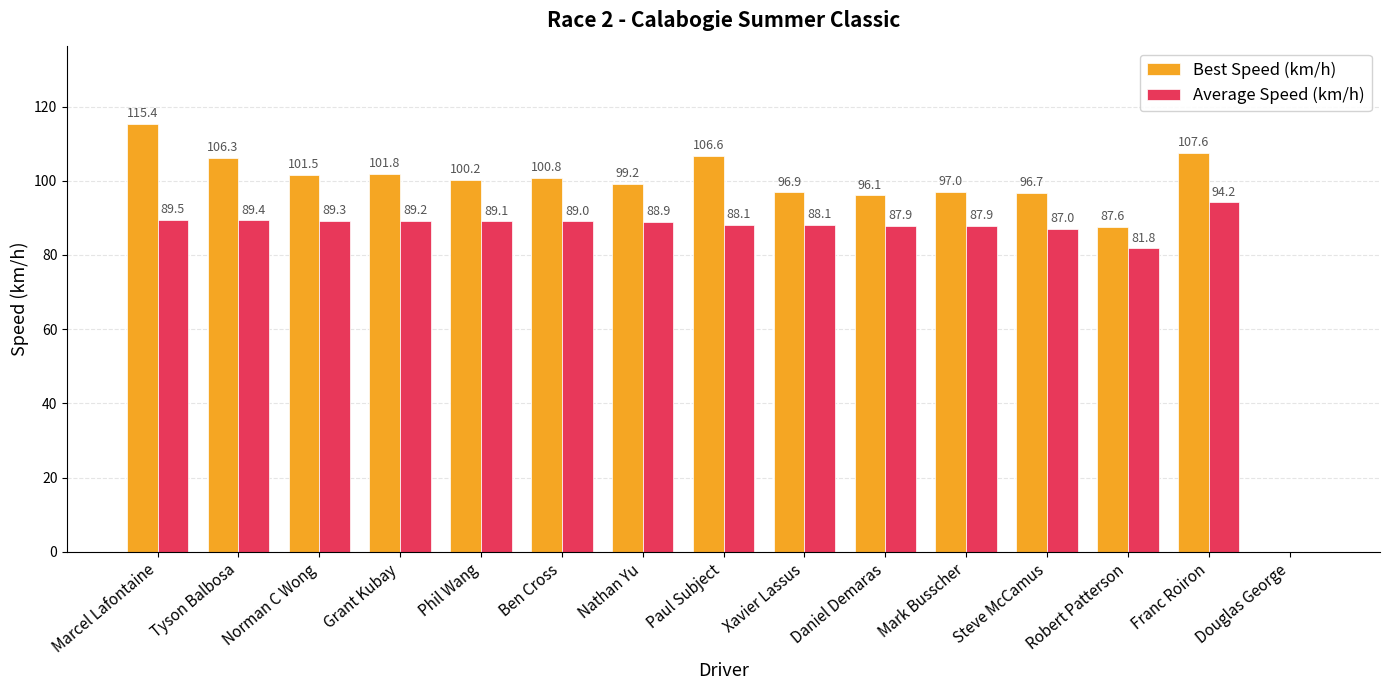

Read the Best Speed (km/h) value at Ben Cross.

100.8